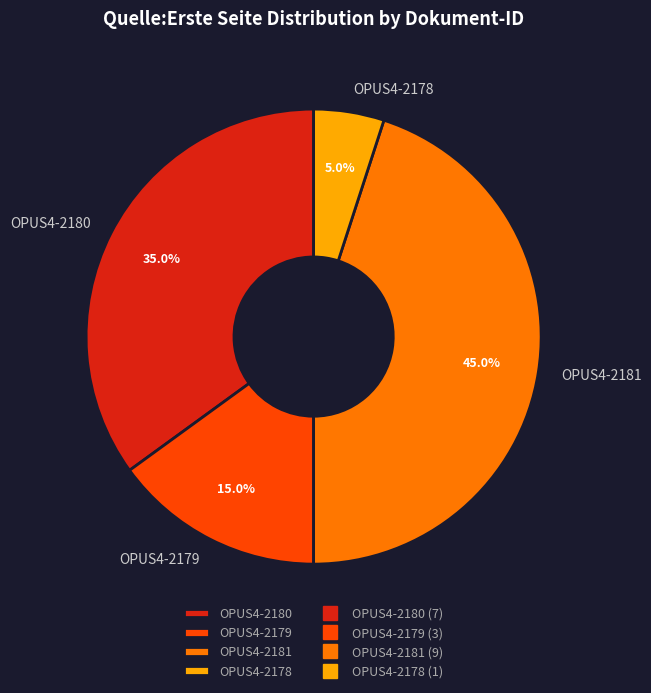

To the nearest percent, what is the difference between the largest and smallest slice percentages?

40%